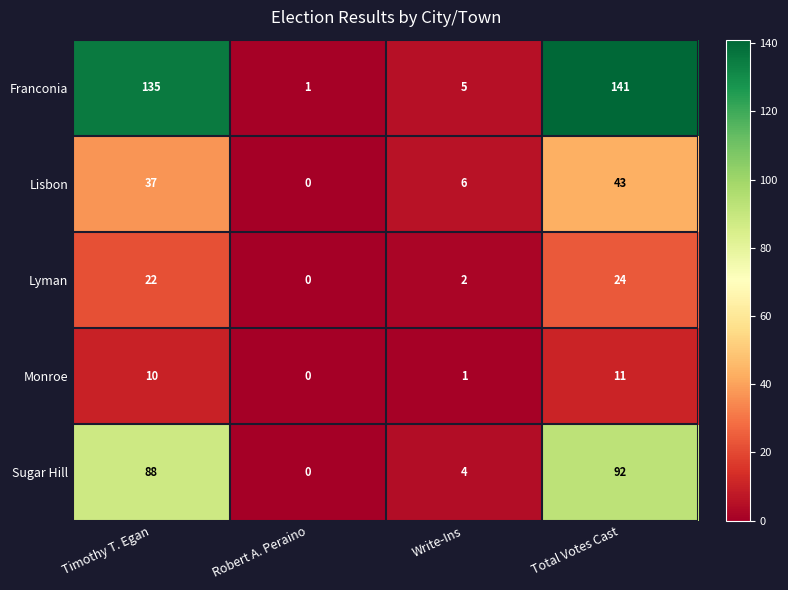

Rank the series at Timothy T. Egan from highest to lowest value.

Franconia, Sugar Hill, Lisbon, Lyman, Monroe